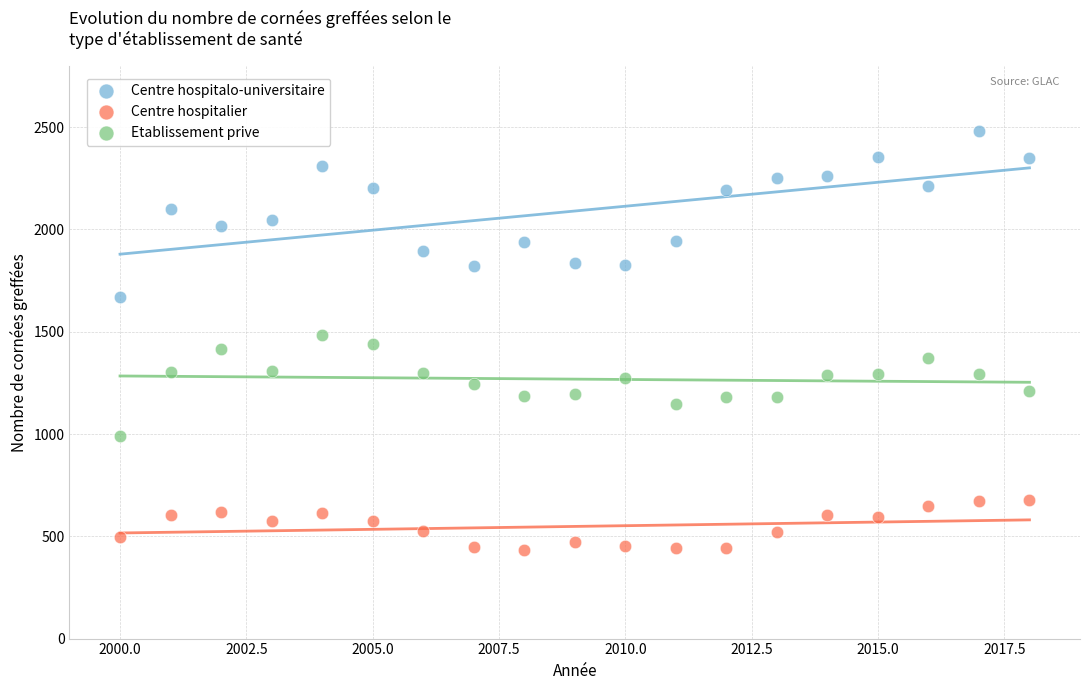

Across all data points, what is the range of X values (max minus min)?

18